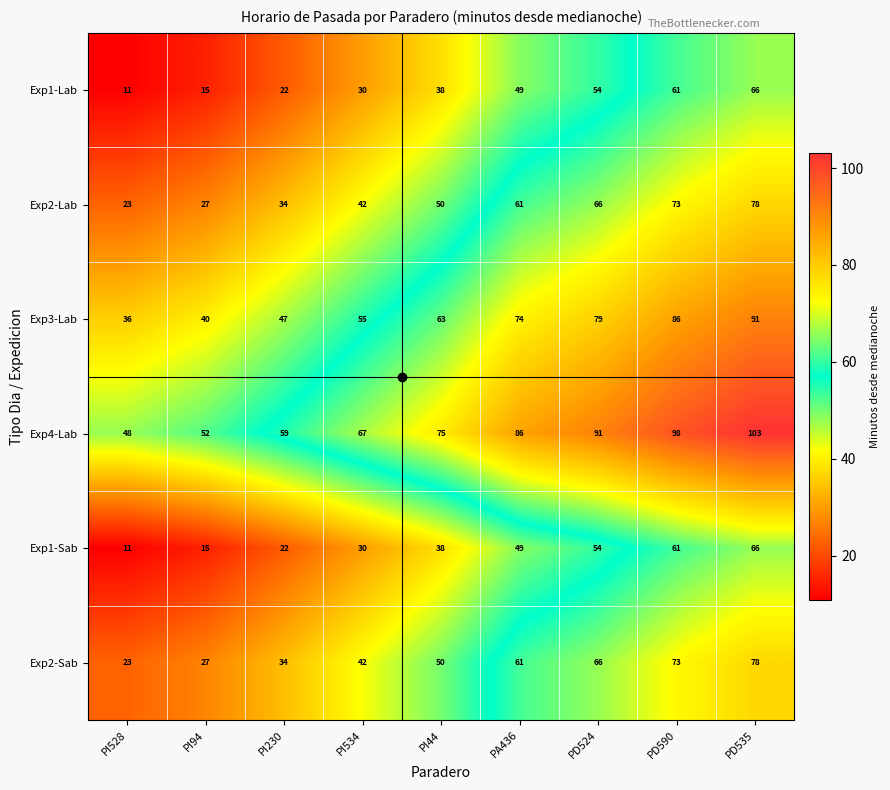

Which category has the lowest value across all series?

PI528